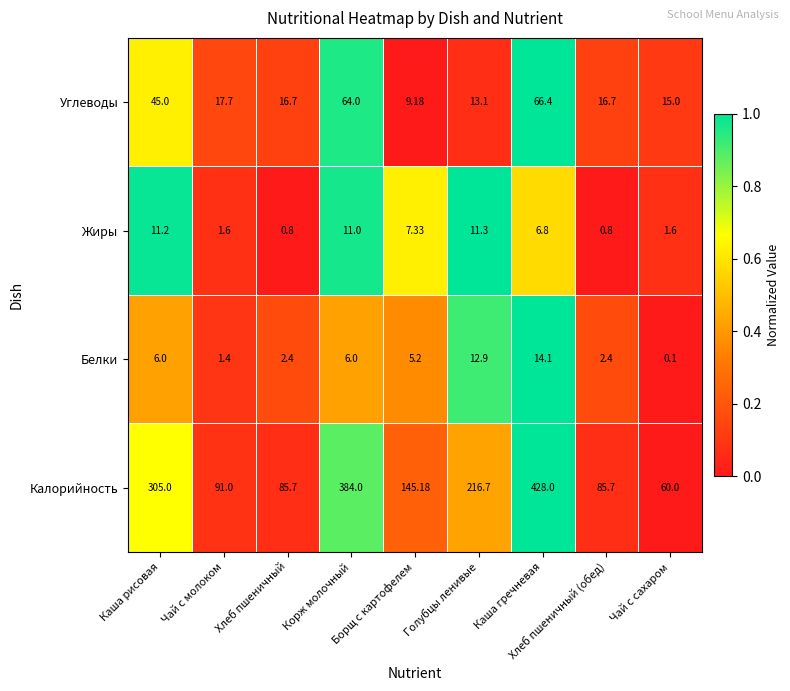

Where does the Калорийность series first go above 145?

Каша рисовая